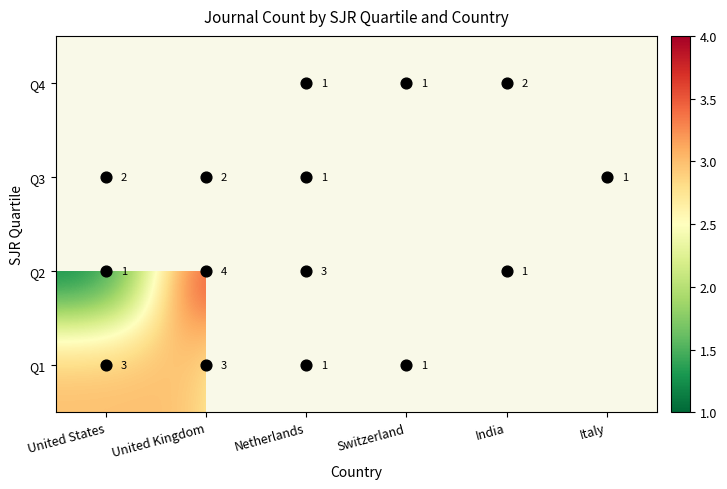

What is the smallest value displayed?

1.0